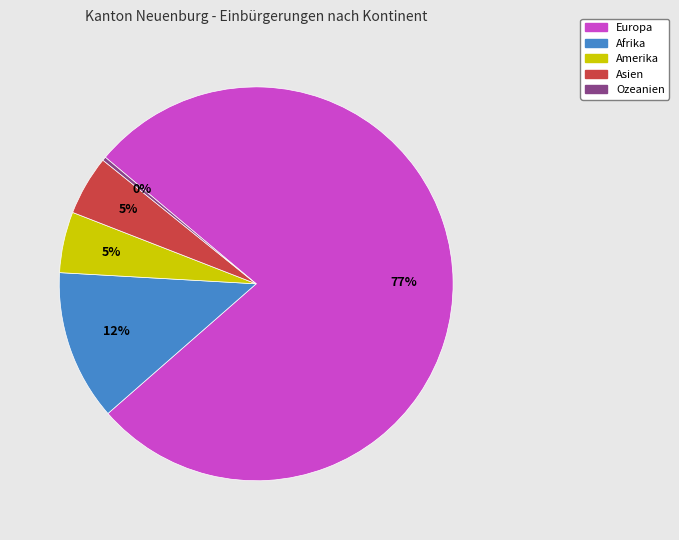

How many segments does this pie chart have?

5